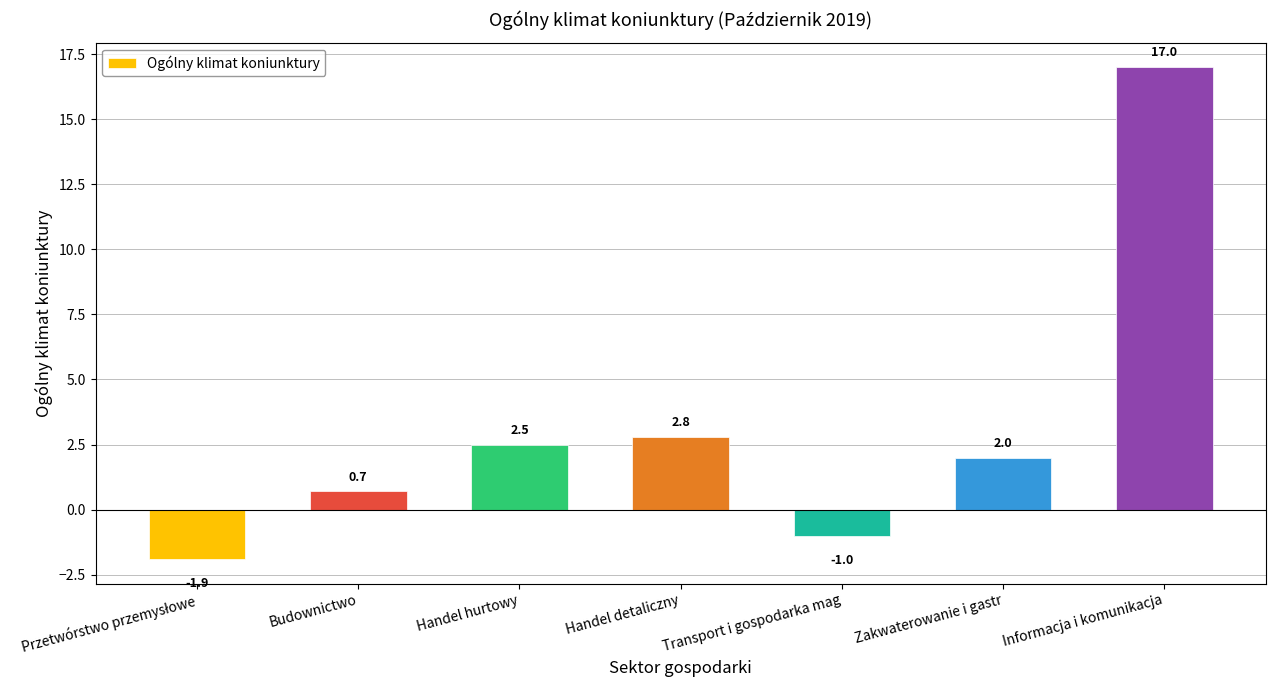

What is the difference between the second highest and second lowest values?

3.8